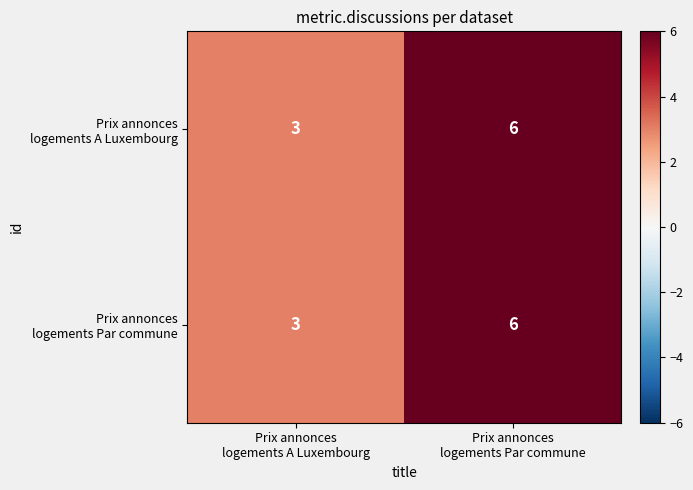

What is the maximum value shown in the chart?

6